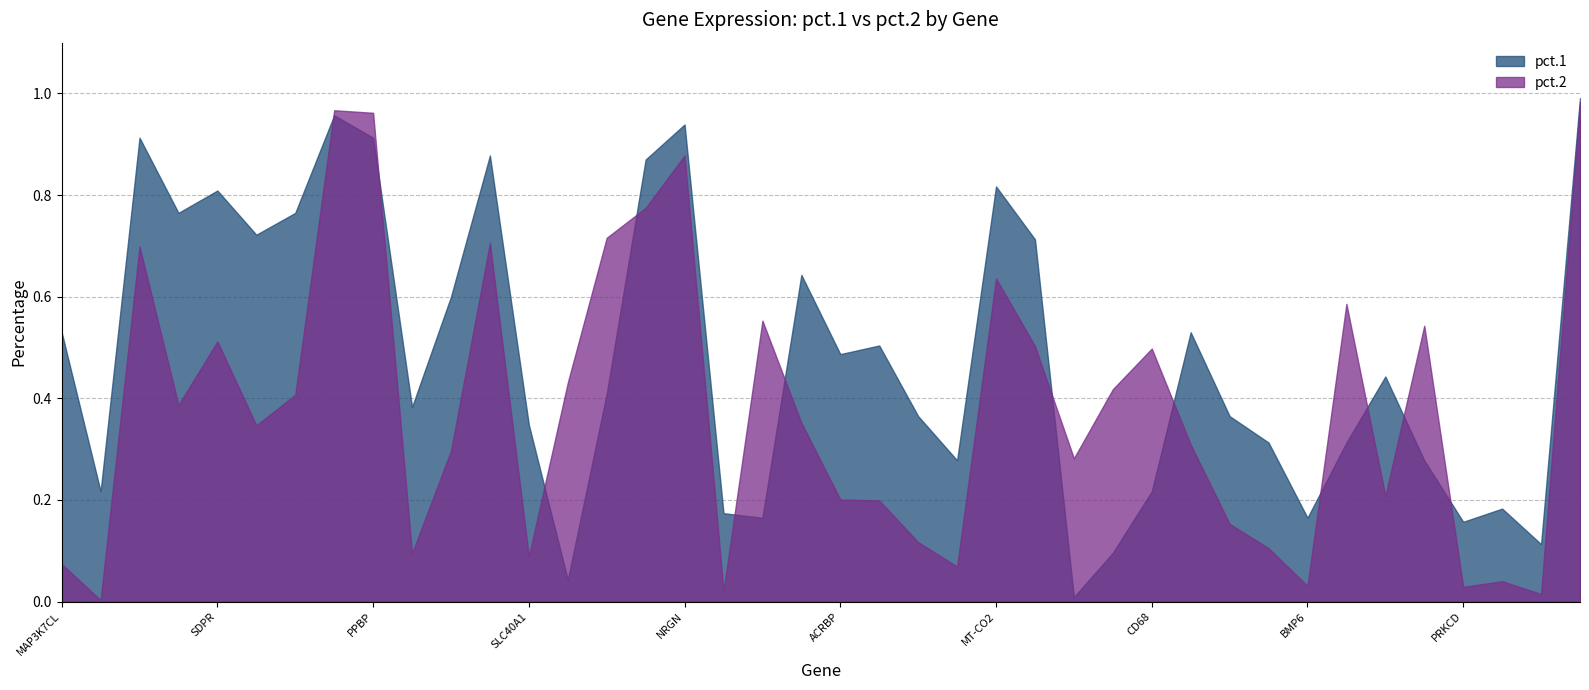

What is the label of the 10th point from the right?

RP11-501J20.5